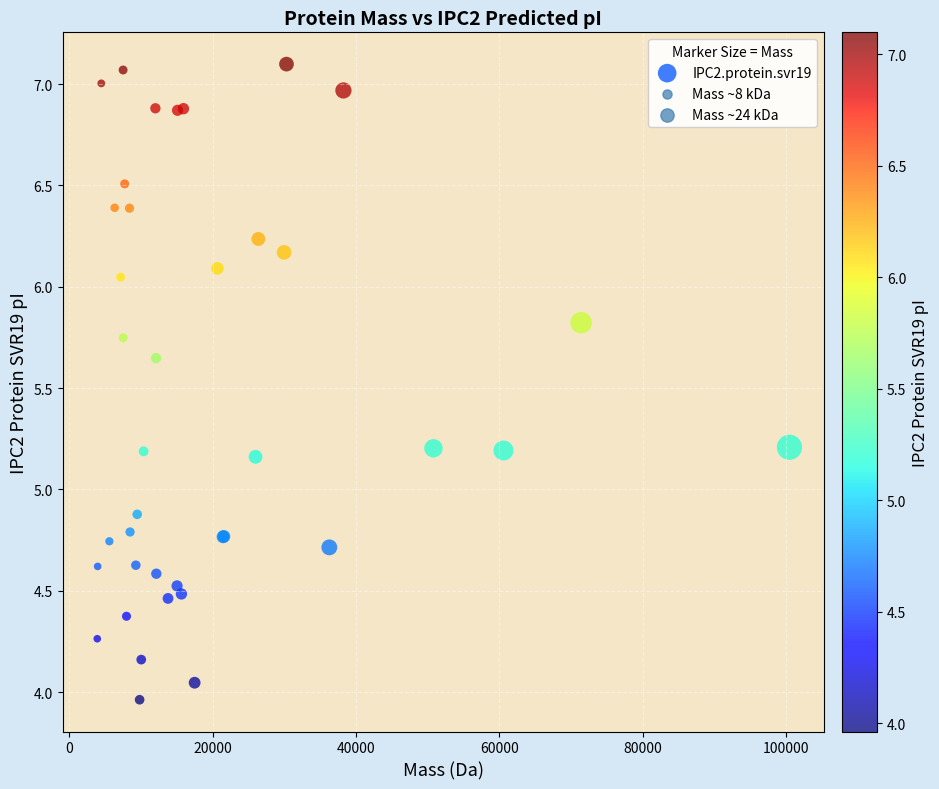

What Y value in the scatter plot is closest to 5?

4.9